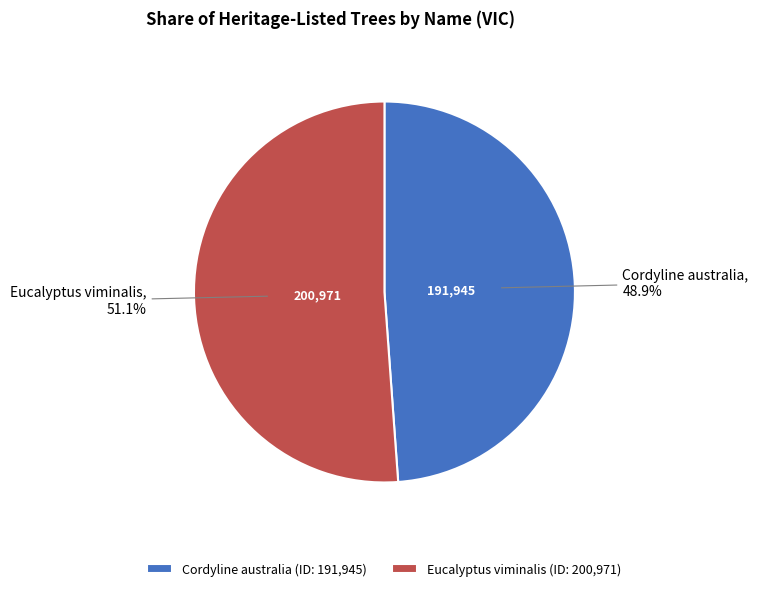

To the nearest percent, what portion does Eucalyptus viminalis represent?

51%